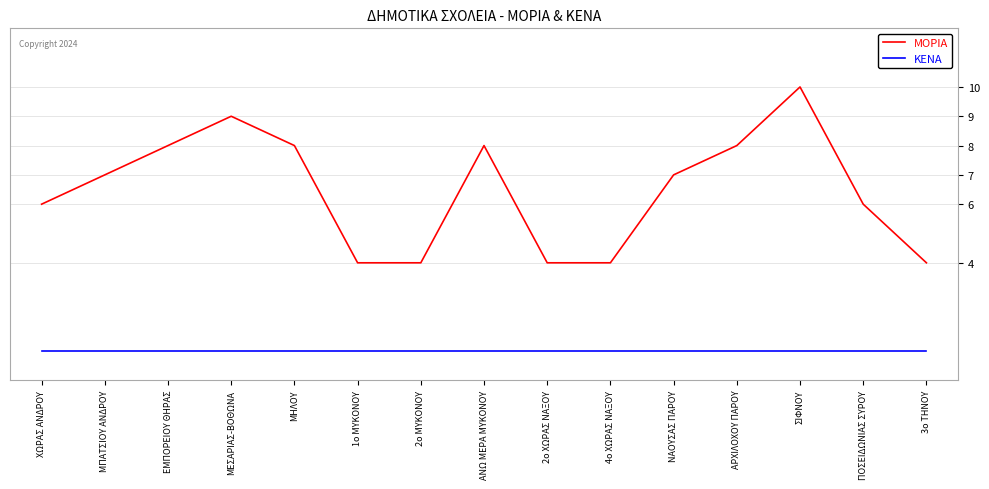

List the series in order of their peak value, lowest first.

ΚΕΝΑ, ΜΟΡΙΑ